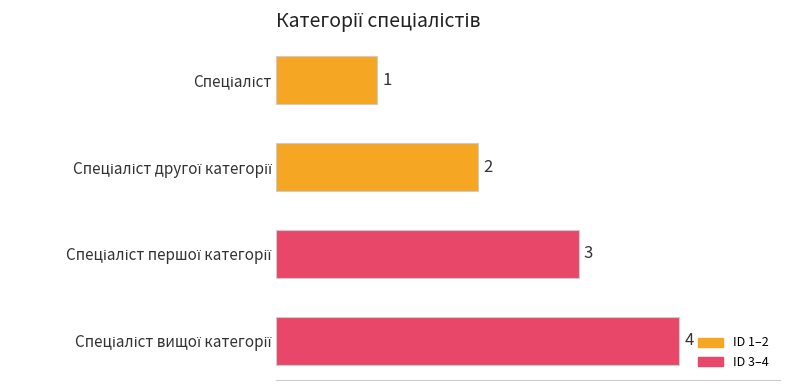

Count the values in the range 2 to 4.

3